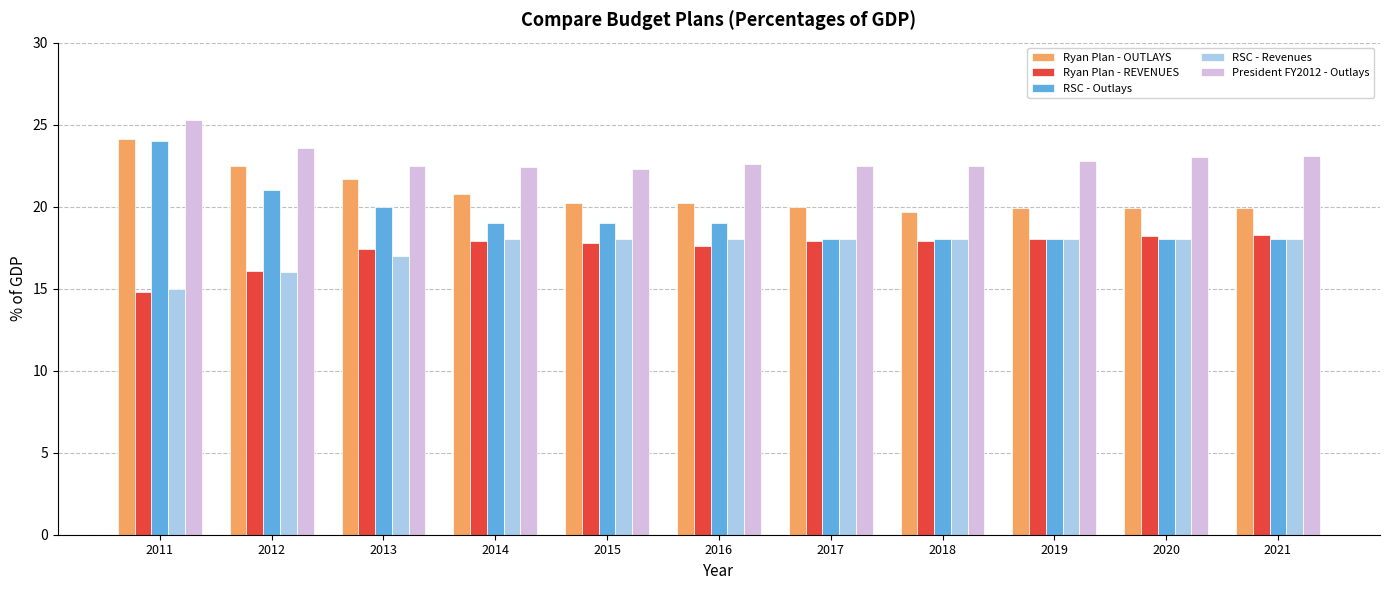

Is the value of Ryan Plan - REVENUES at 2016 greater than the value of Ryan Plan - OUTLAYS at 2018?

No